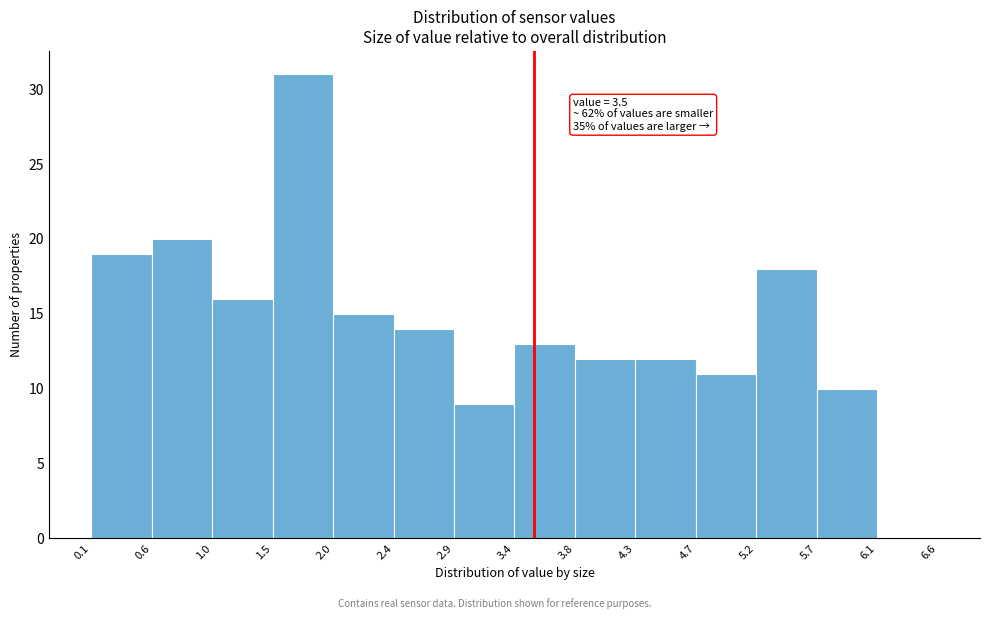

Which range on the x-axis has the tallest bar?

1.5 to 2.0